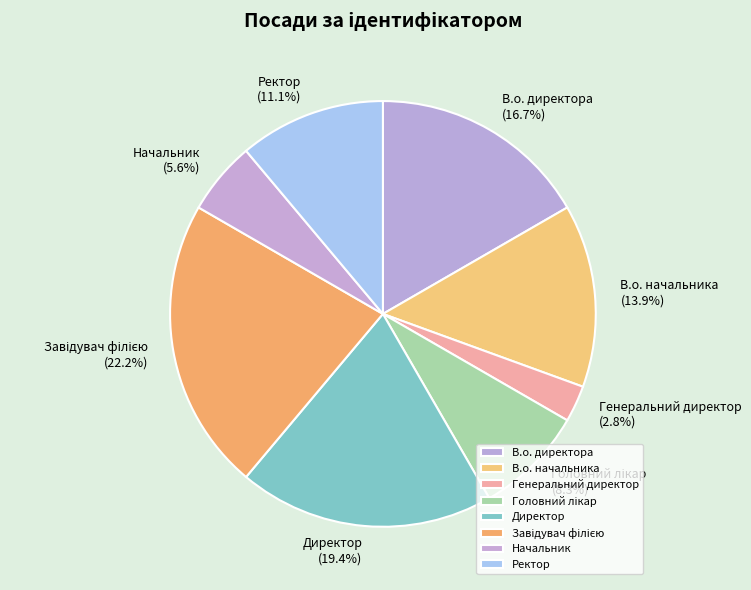

Is the sum of В.о. начальника and В.о. директора greater than half?

No